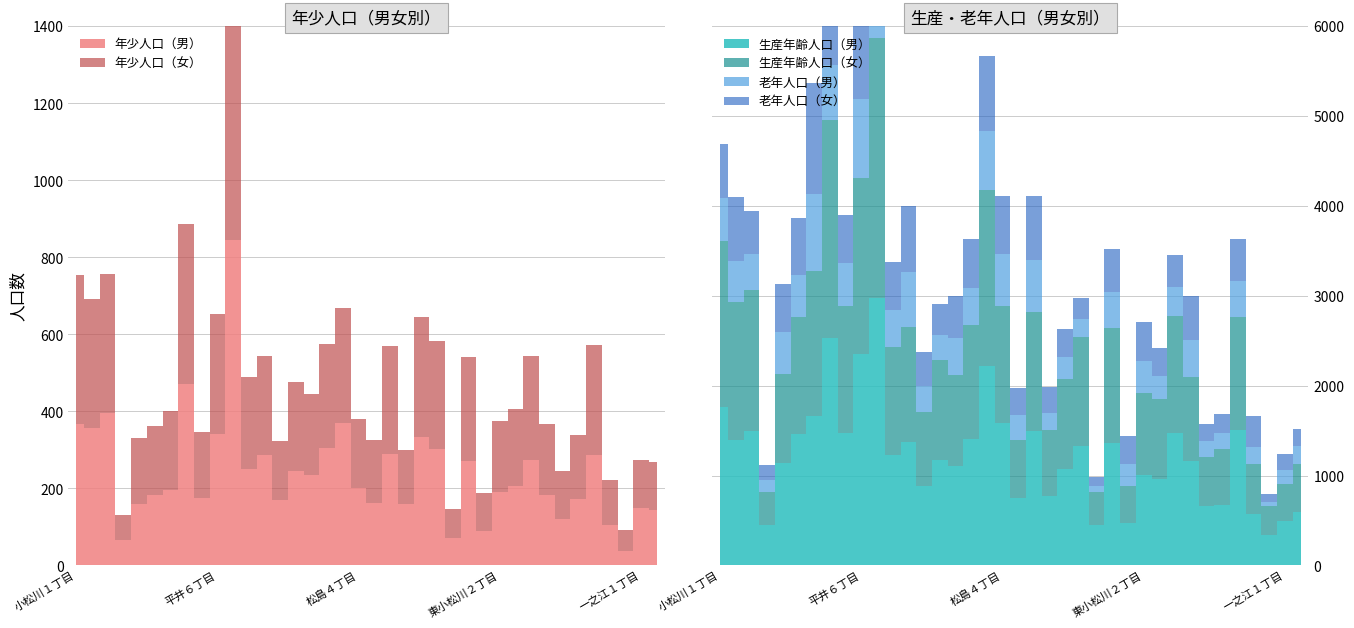

What is the label of the 2nd point from the right?

一之江１丁目